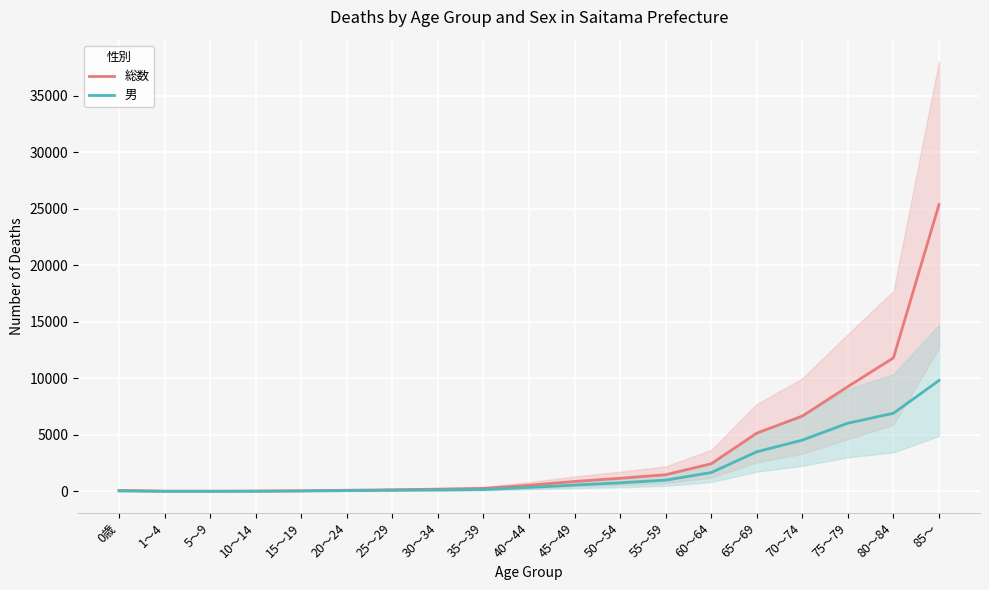

What is the average value of the 男 series?

1884